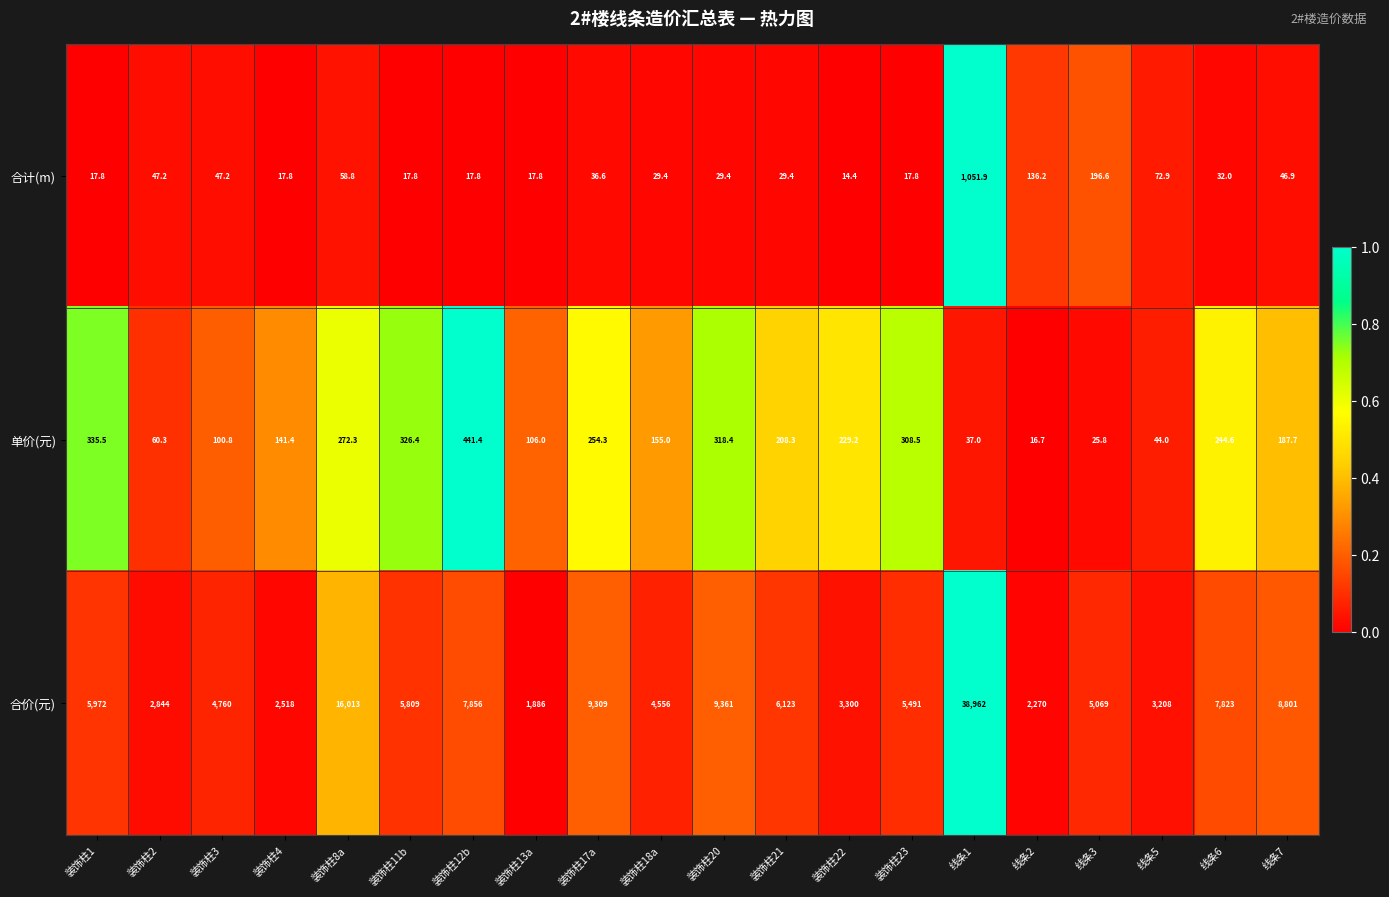

The 合计(m) series shows 4.8 at 装饰柱22. True or false?

False